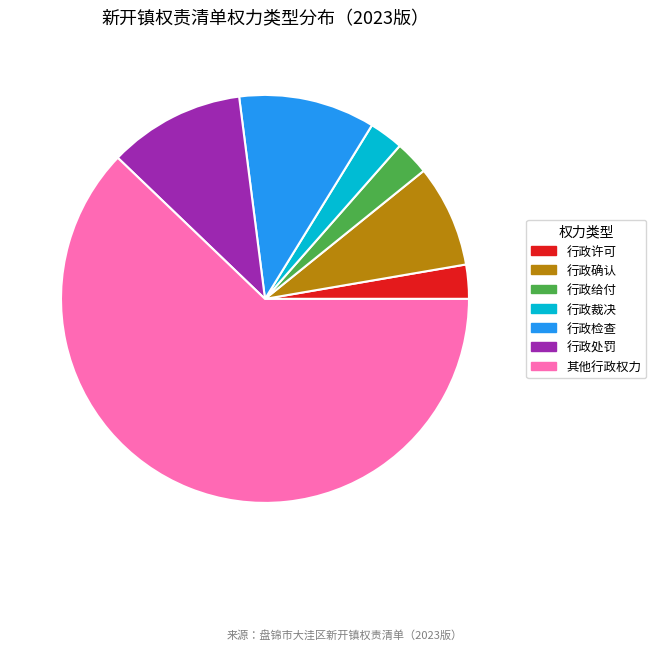

Which category has the biggest portion of the pie?

其他行政权力